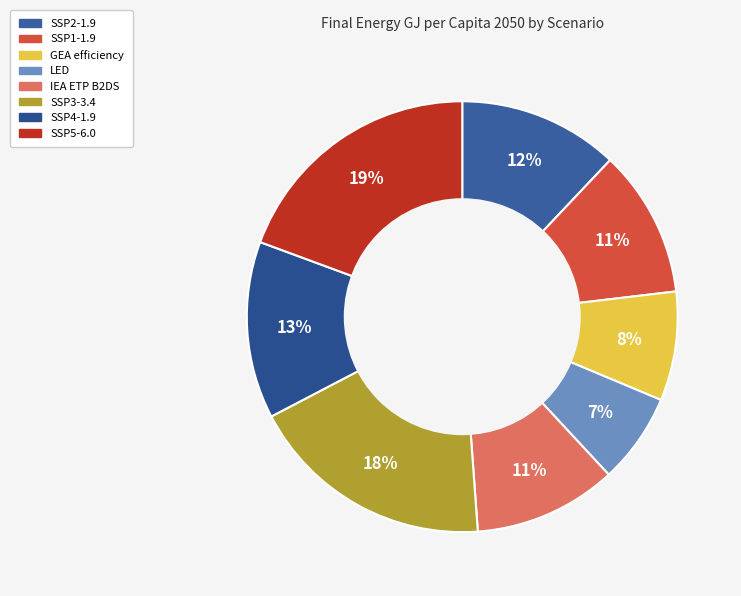

Is it true that SSP5-6.0 is 8% of the pie?

False